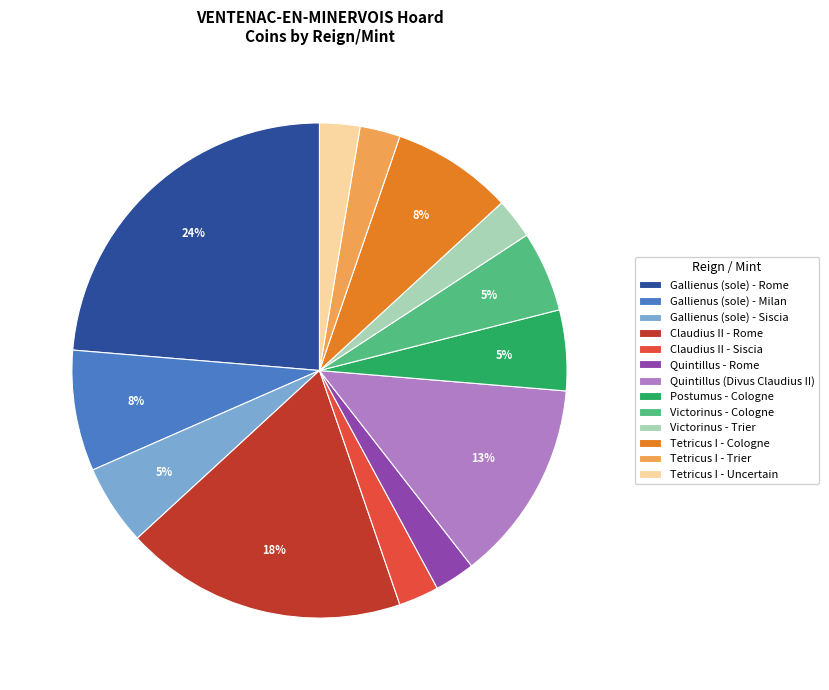

Is there any slice that represents more than half of the pie?

No